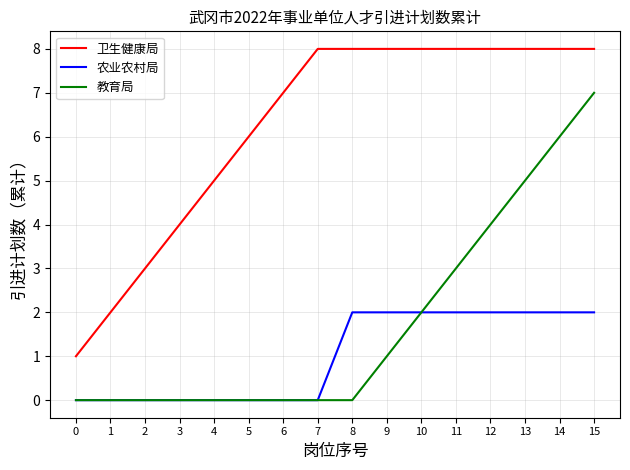

Reading right to left, transcribe all the data shown in this chart.

卫生健康局: 8	8	8	8	8	8	8	8	8	7	6	5	4	3	2	1
农业农村局: 2	2	2	2	2	2	2	2	0	0	0	0	0	0	0	0
教育局: 7	6	5	4	3	2	1	0	0	0	0	0	0	0	0	0